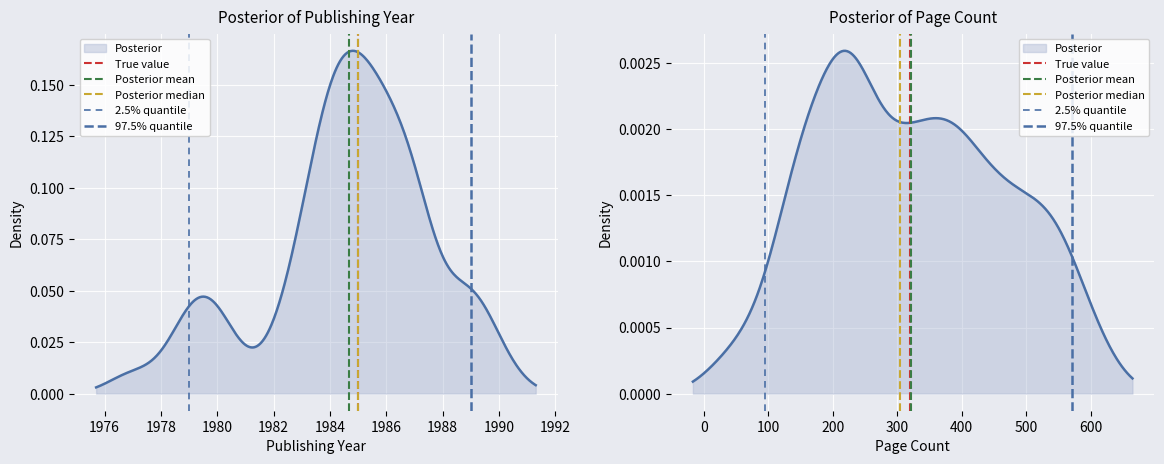

What is the difference between the maximum and minimum values in the True value series?

1